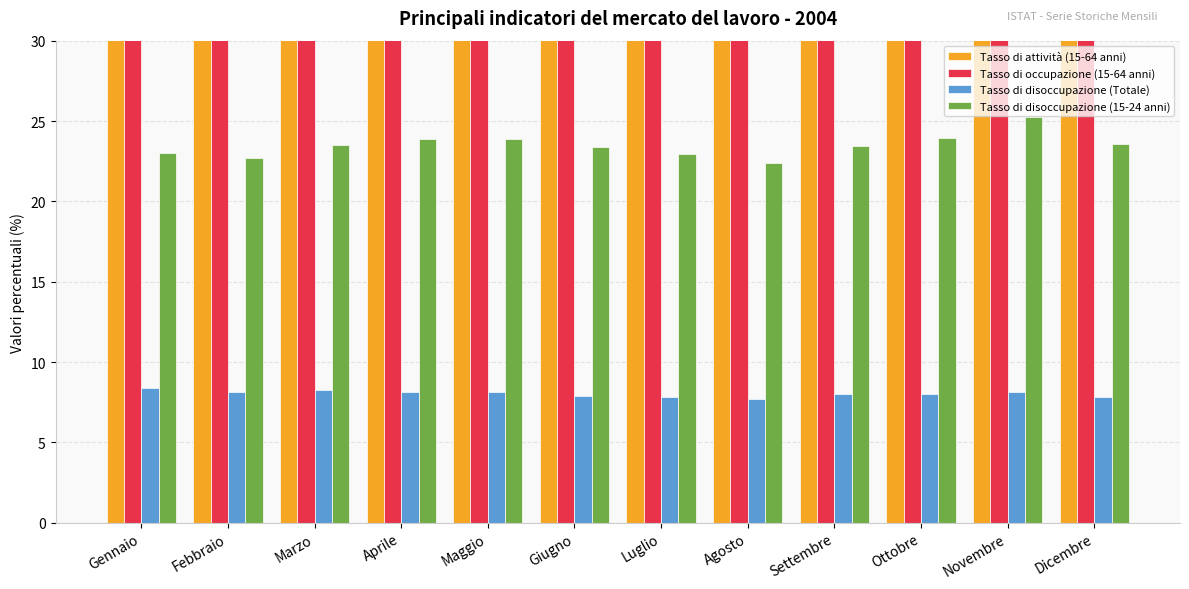

At which label is Tasso di disoccupazione (15-24 anni) closest to 23?

Luglio